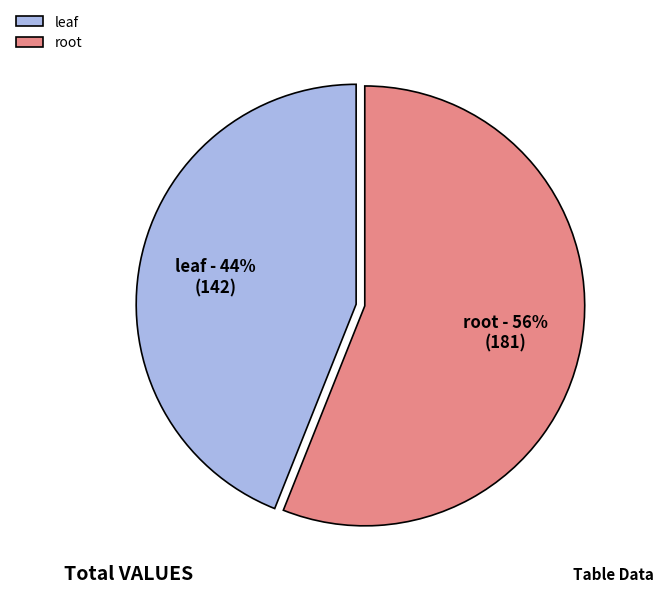

To the nearest percent, what is the difference between the root and leaf slice percentages?

12%